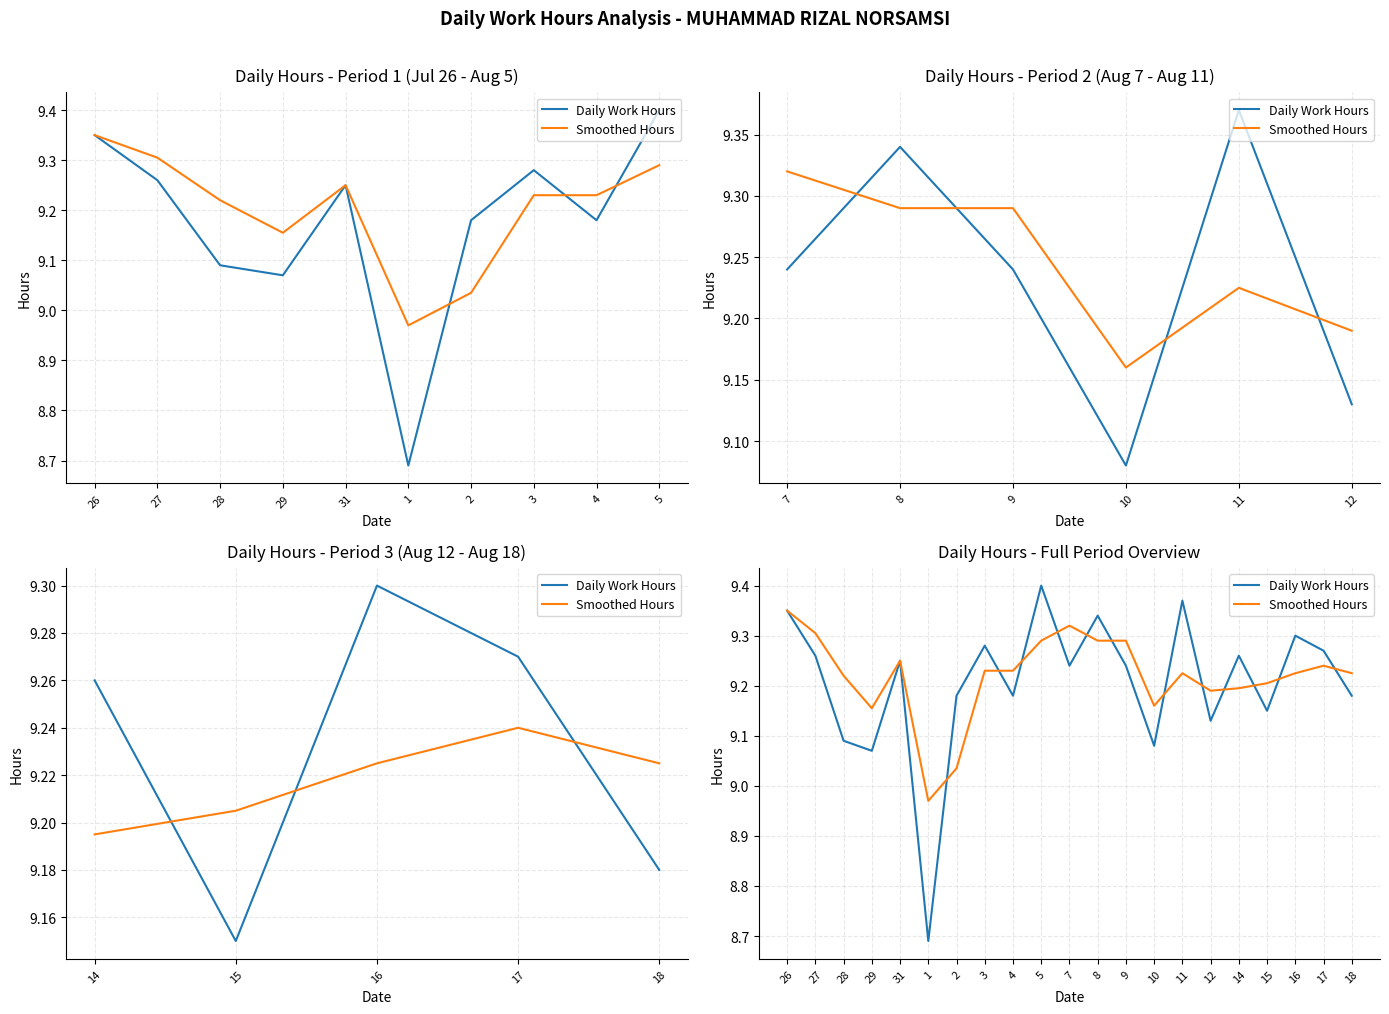

What is the highest value of the Daily Work Hours series?

9.4